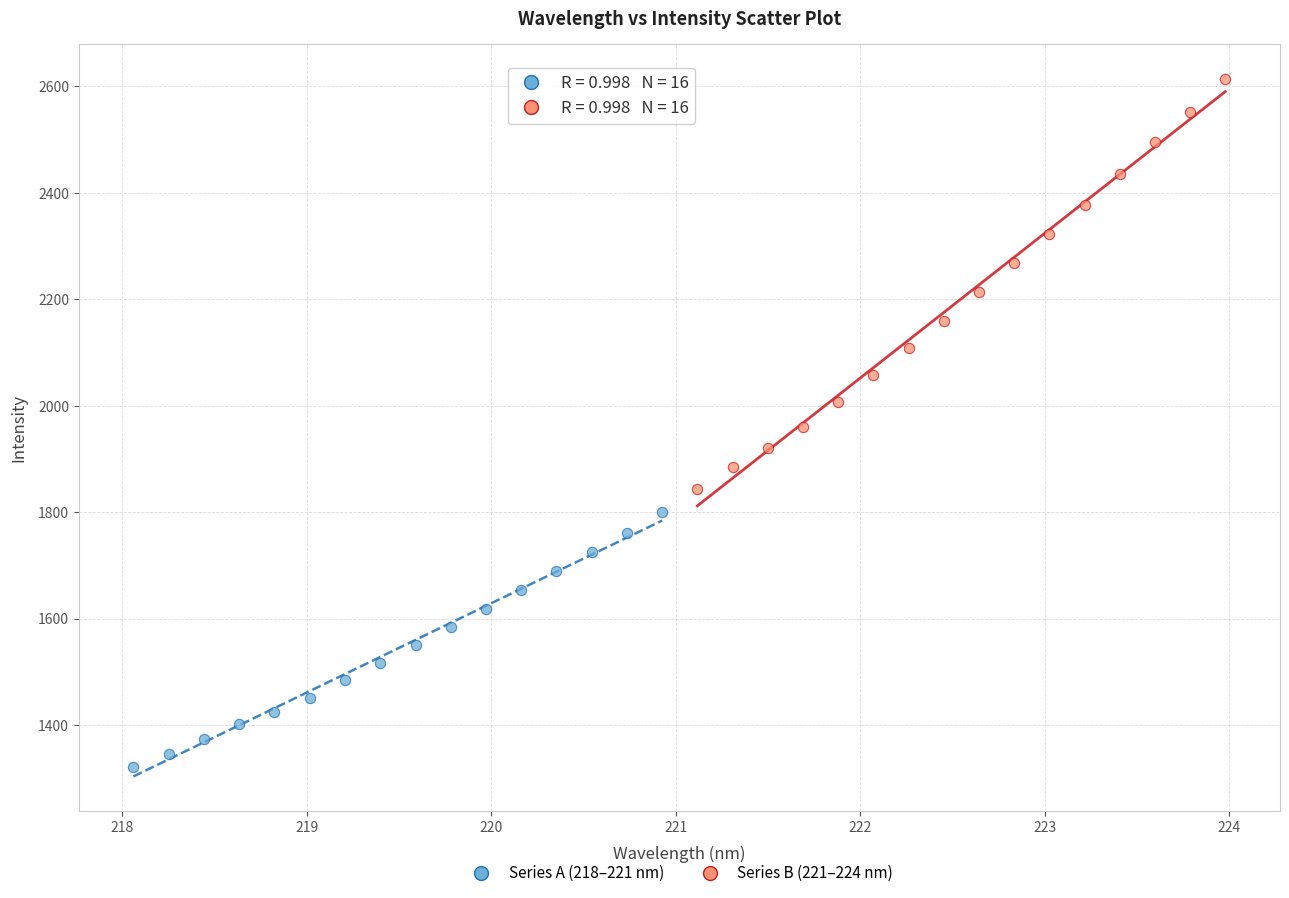

Which series reaches the minimum Y coordinate?

Series A (218–221 nm)